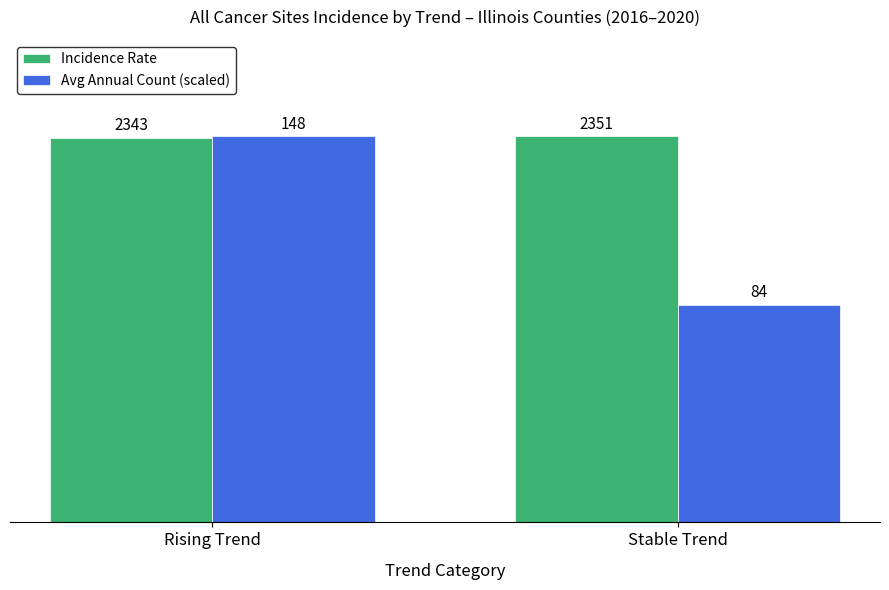

Rank the series at Rising Trend from highest to lowest value.

Avg Annual Count (scaled), Incidence Rate